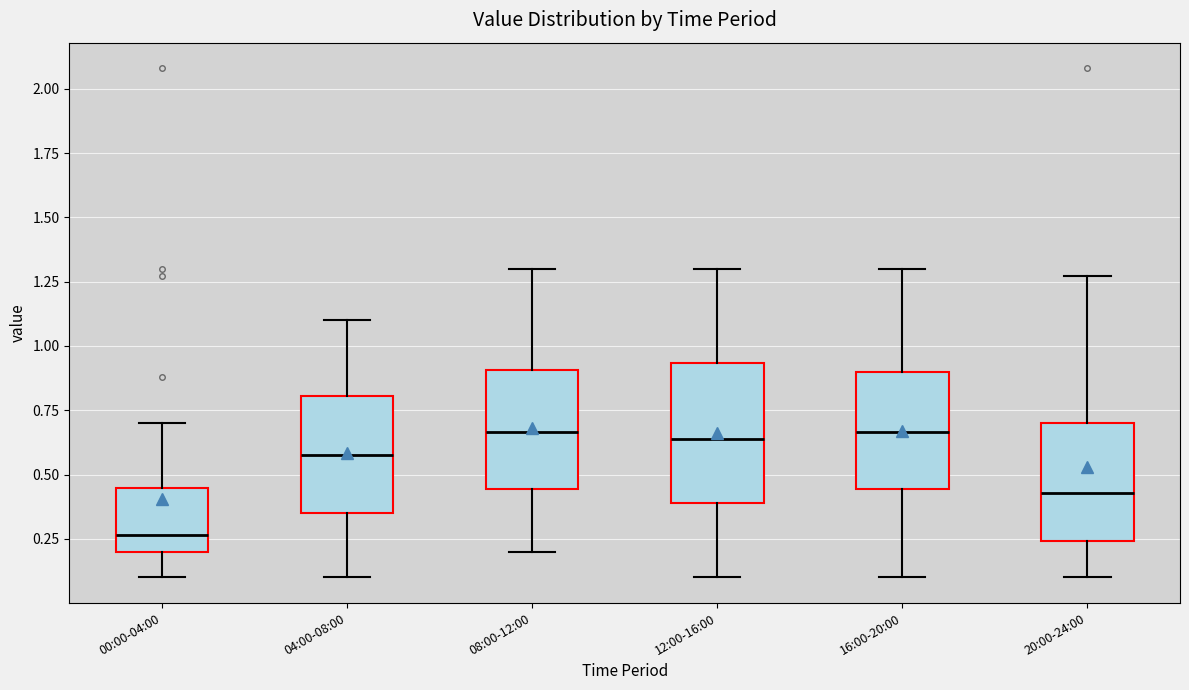

Reading left to right, read every box against the y-axis: the position of its median line, the range the box covers, and the ends of its whiskers. The values are not printed on the chart, so give them approximately, as read against the axis.

00:00-04:00: median 0.25, box 0.20 to 0.45, whiskers 0.10 to 0.70
04:00-08:00: median 0.60, box 0.35 to 0.80, whiskers 0.10 to 1.10
08:00-12:00: median 0.65, box 0.45 to 0.90, whiskers 0.20 to 1.30
12:00-16:00: median 0.65, box 0.40 to 0.95, whiskers 0.10 to 1.30
16:00-20:00: median 0.65, box 0.45 to 0.90, whiskers 0.10 to 1.30
20:00-24:00: median 0.45, box 0.25 to 0.70, whiskers 0.10 to 1.25